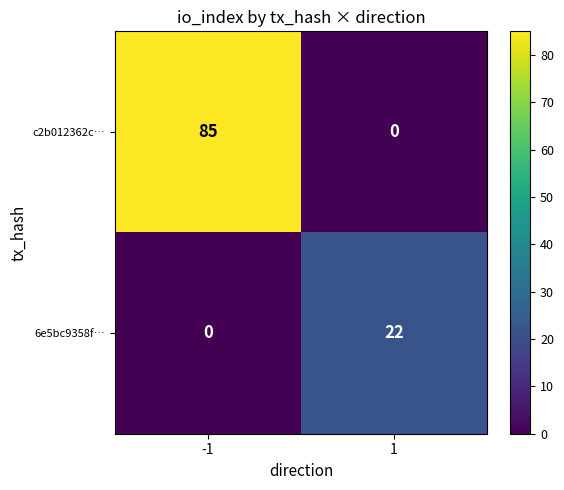

What is the maximum value for c2b012362c…?

85